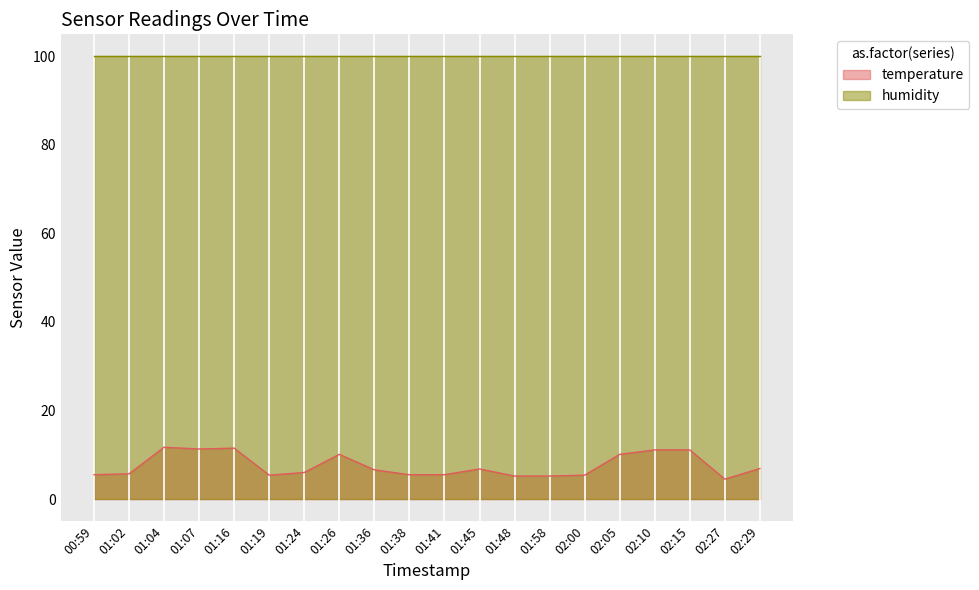

What is the greatest value displayed?

99.9